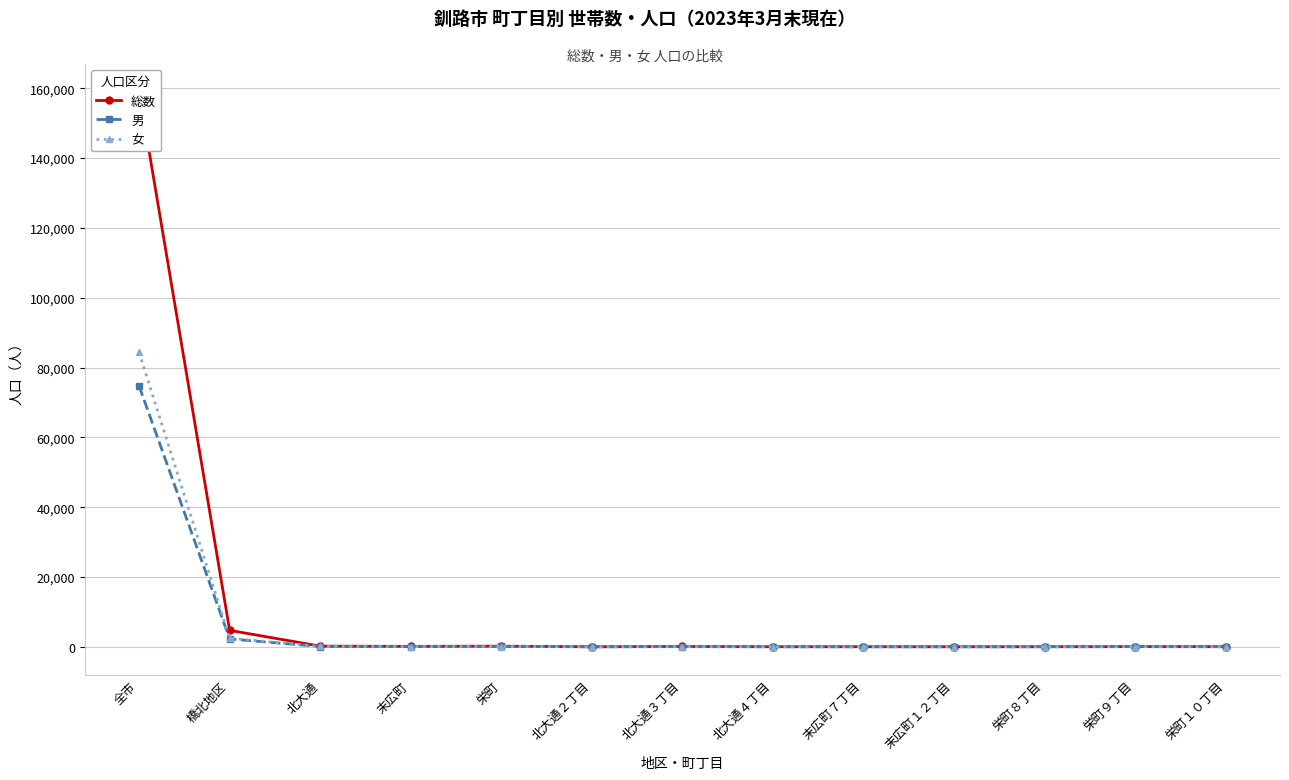

Reading right to left, what are all the values shown in this chart?

総数: 45	58	27	23	26	31	91	16	178	121	185	4708	159014
男: 24	37	16	13	15	11	45	8	101	70	83	2255	74696
女: 21	21	11	10	11	20	46	8	77	51	102	2453	84318